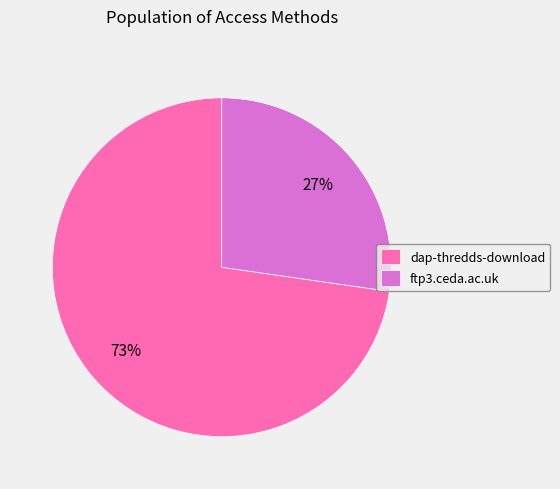

Approximately how many times larger is the value at dap-thredds-download compared to ftp3.ceda.ac.uk?

2.7